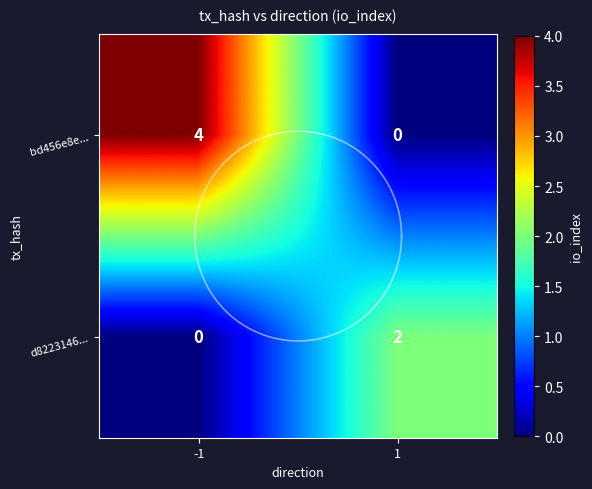

At which category is the sum across all series the highest?

-1